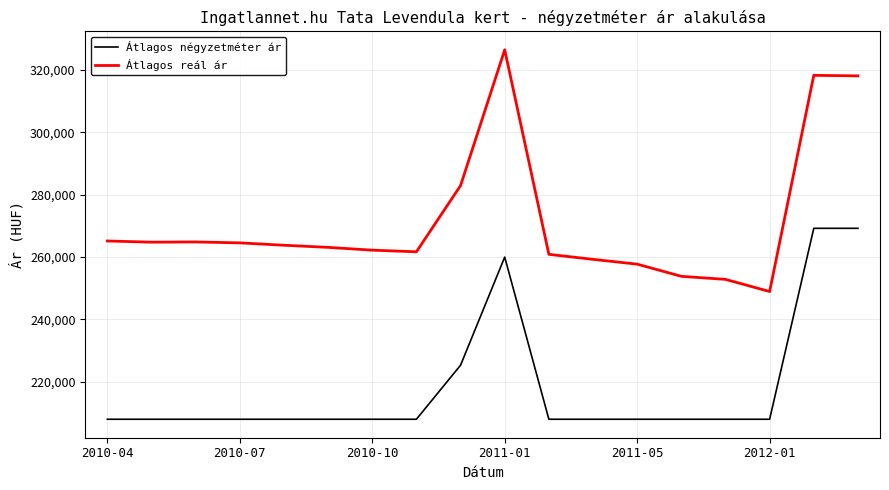

What is the difference between the maximum and minimum values in the Átlagos reál ár series?

77517